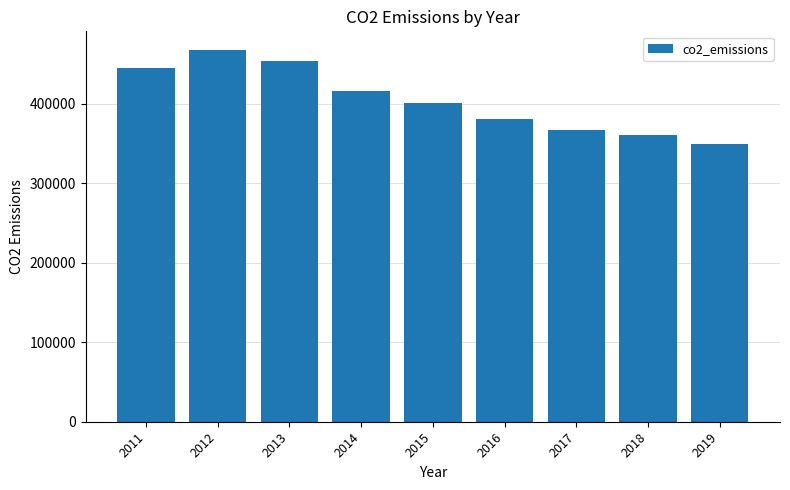

The value at 2013 is 453760. True or false?

True